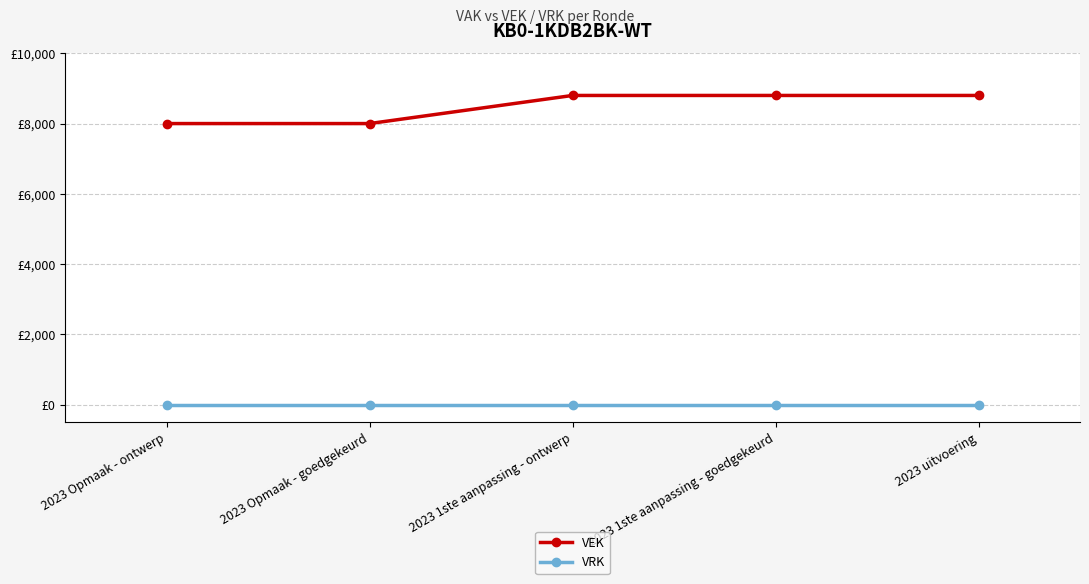

True or false: VRK has a value of 0 at 2023 1ste aanpassing - goedgekeurd.

True